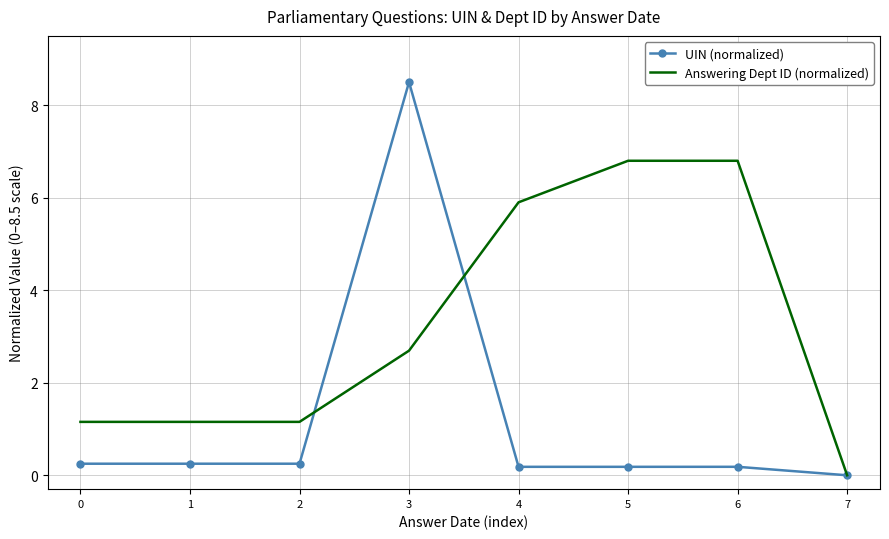

Where do UIN (normalized) and Answering Dept ID (normalized) first cross each other?

2 and 3